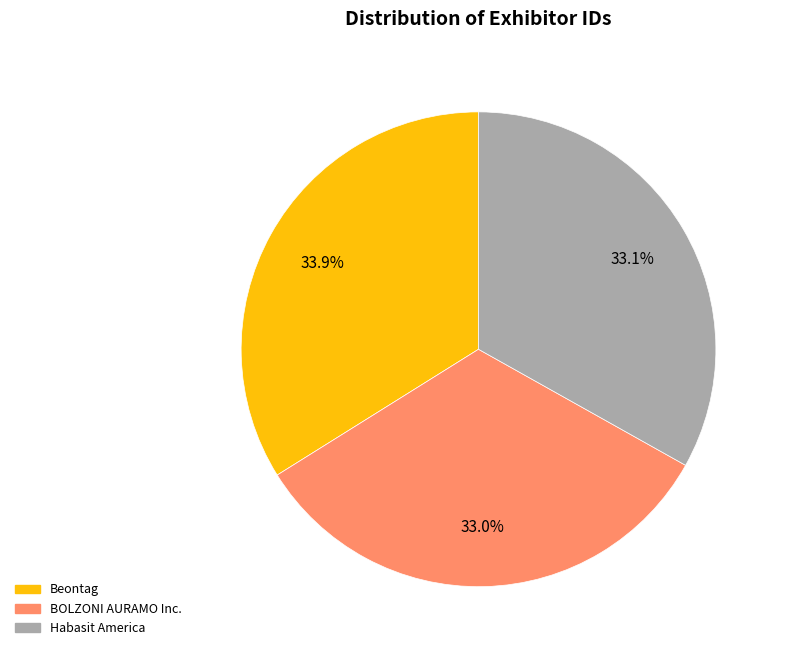

Is BOLZONI AURAMO Inc. the majority of the pie?

No